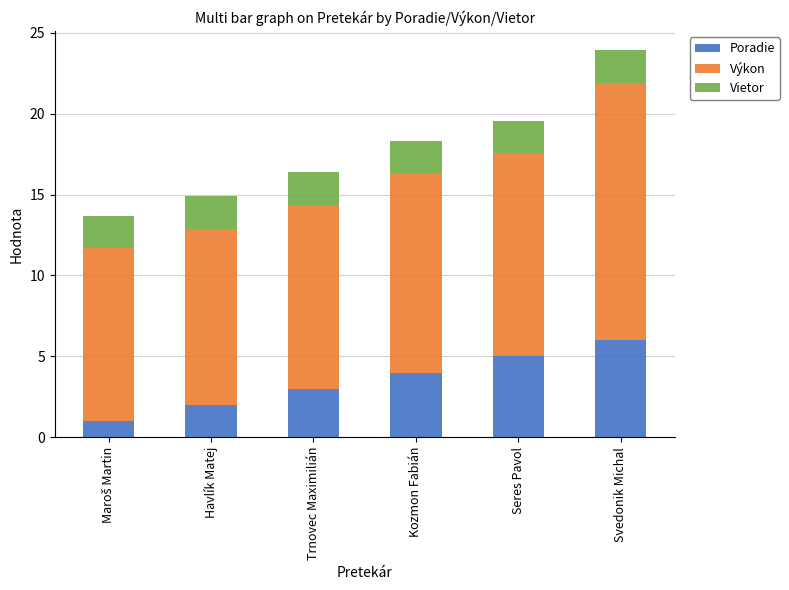

What is the difference between the maximum and second lowest values in the Poradie series?

4.0